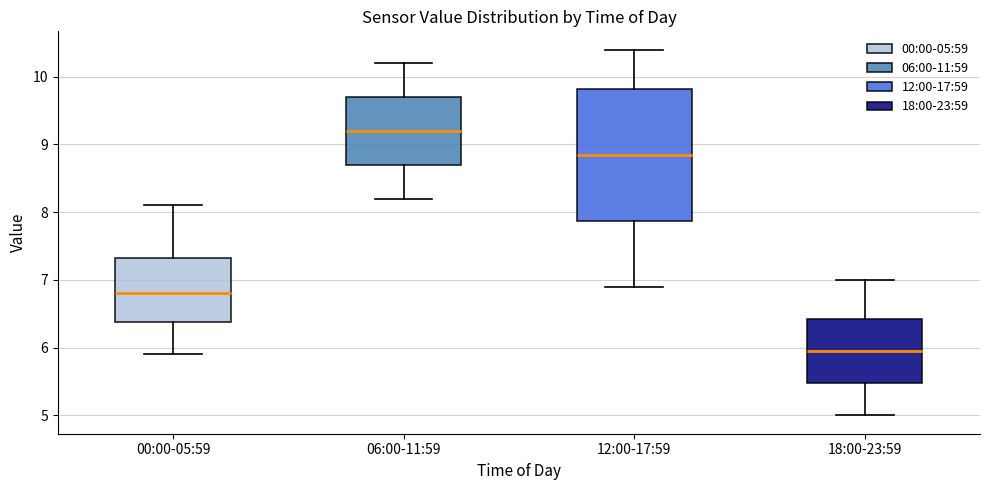

Which box's median line is the lowest?

18:00-23:59